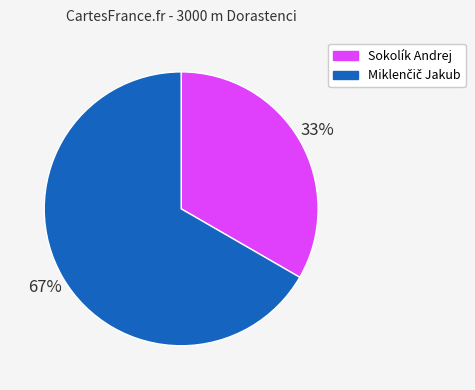

How many slices are in this pie chart?

2